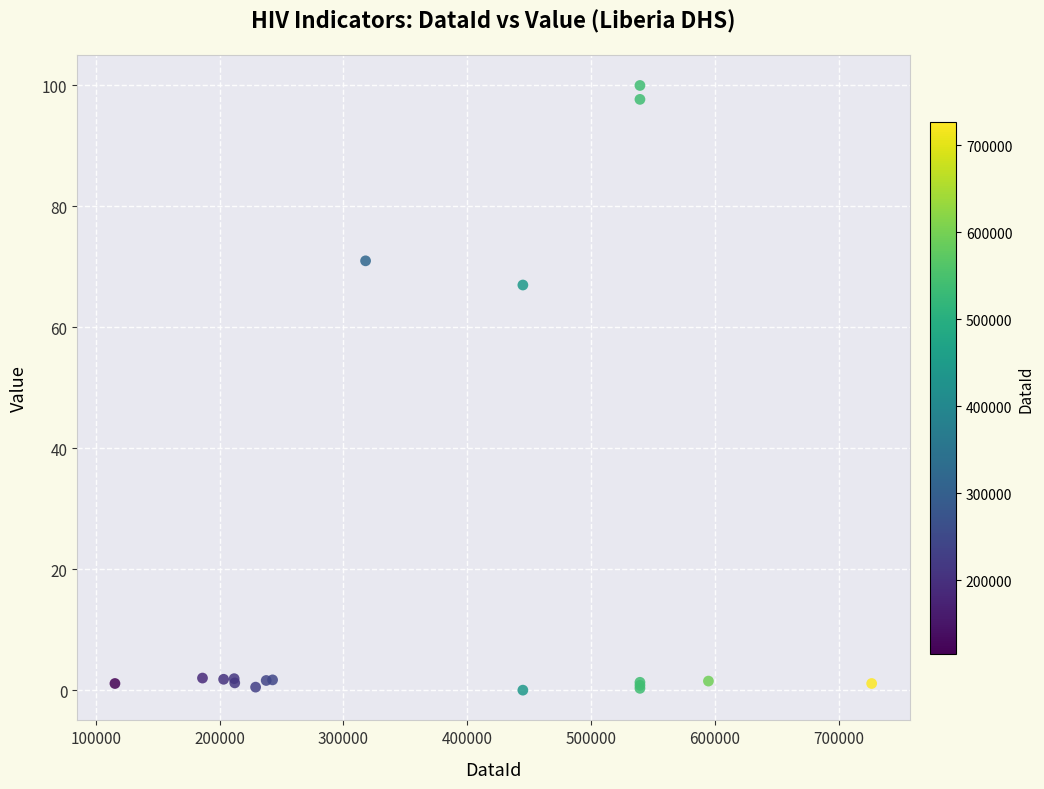

What Y value in the scatter plot is closest to 50?

67.0